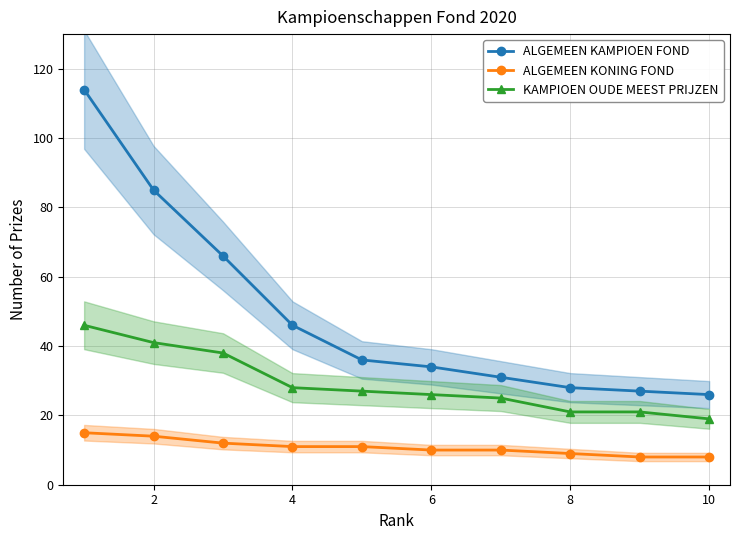

True or false: ALGEMEEN KONING FOND and ALGEMEEN KAMPIOEN FOND cross at least once.

False